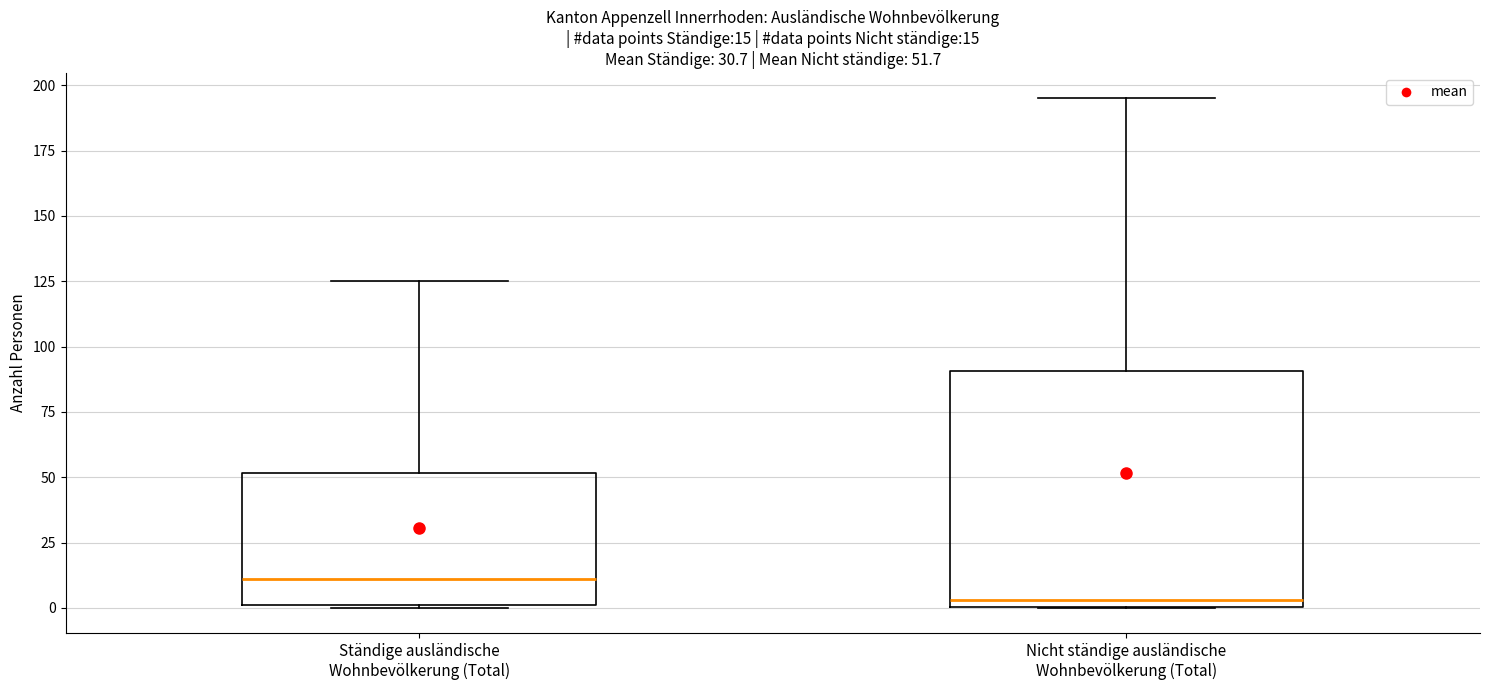

Comparing the boxes themselves (not the whiskers), which one is the tallest?

Nicht ständige ausländische Wohnbevölkerung (Total)